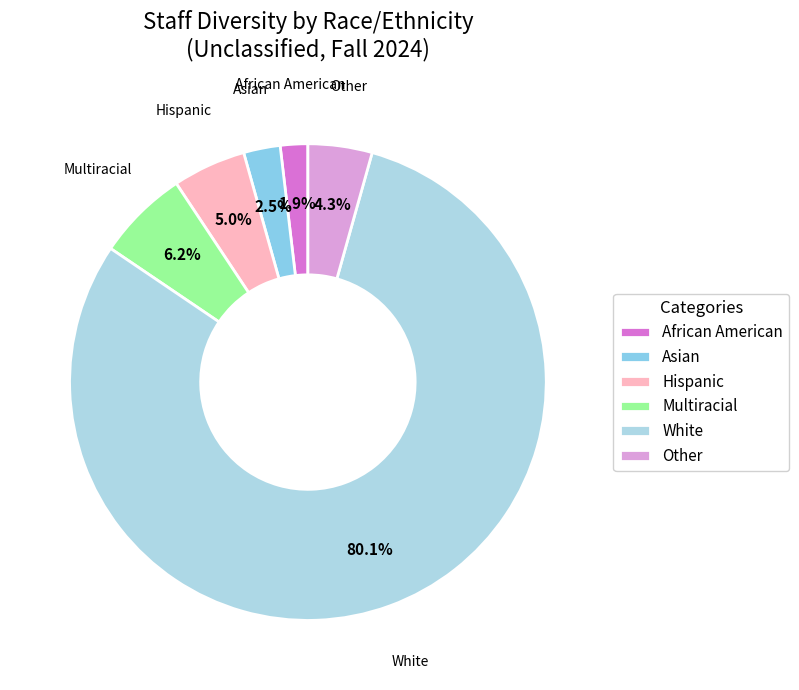

Count the number of slices in the pie.

6